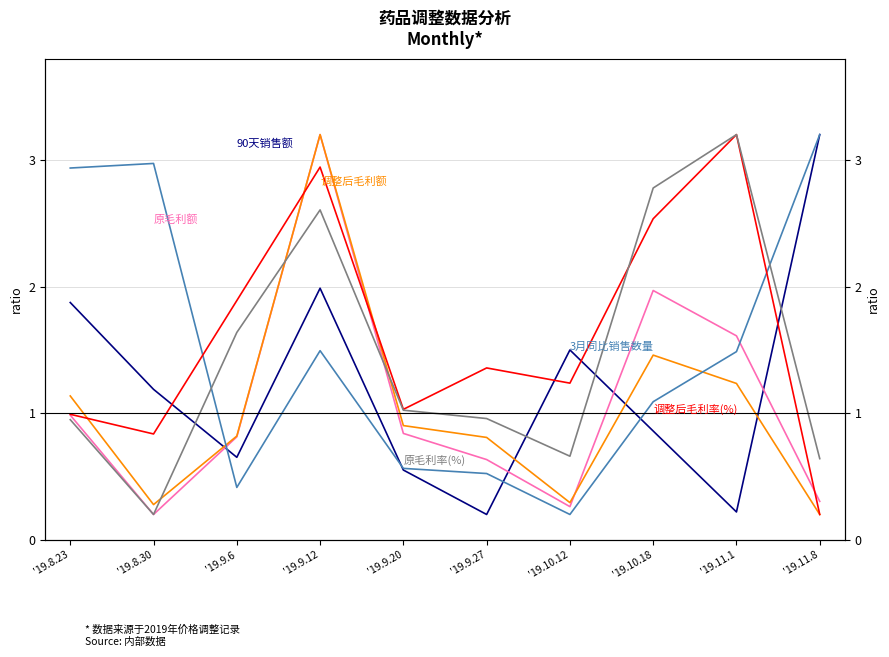

Where do 原毛利额 and 调整后毛利额 first cross each other?

'19.10.12 and '19.10.18